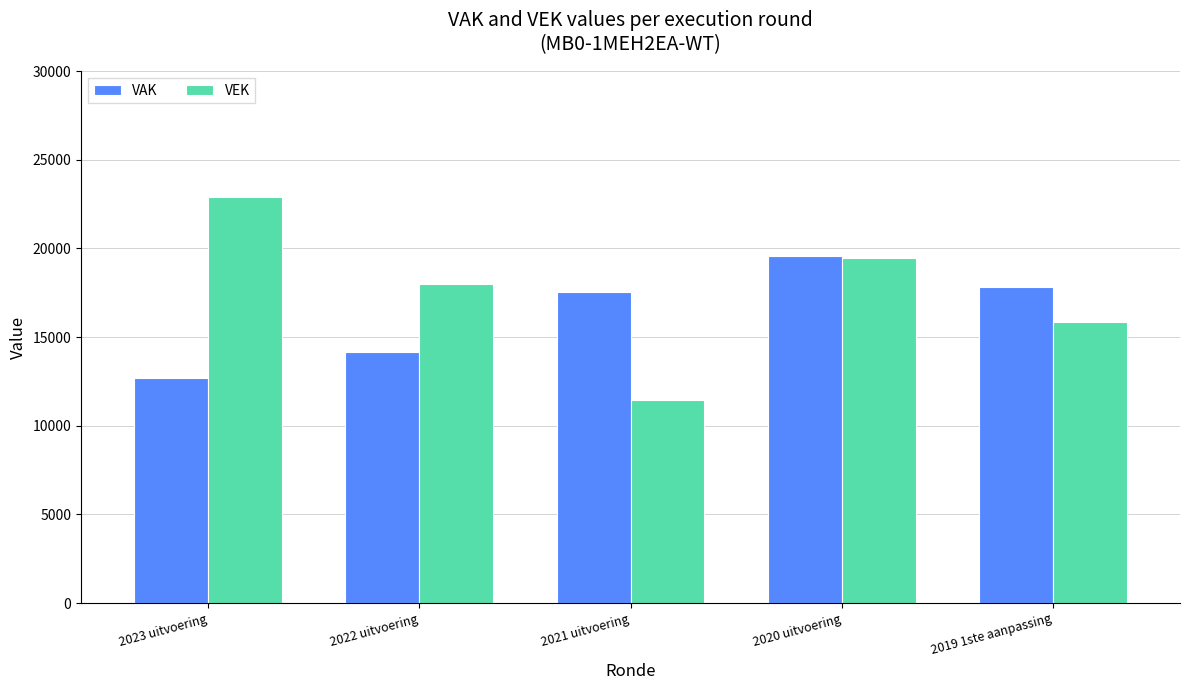

Are the bars horizontal?

No